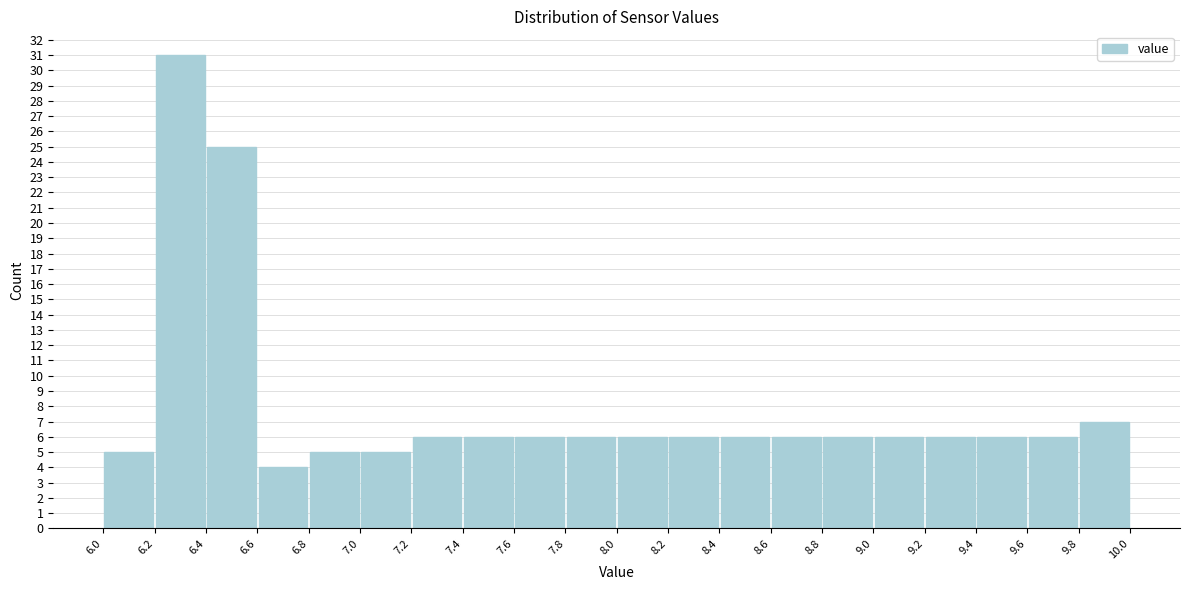

Over which range of the x-axis is the bar tallest?

6.2 to 6.4